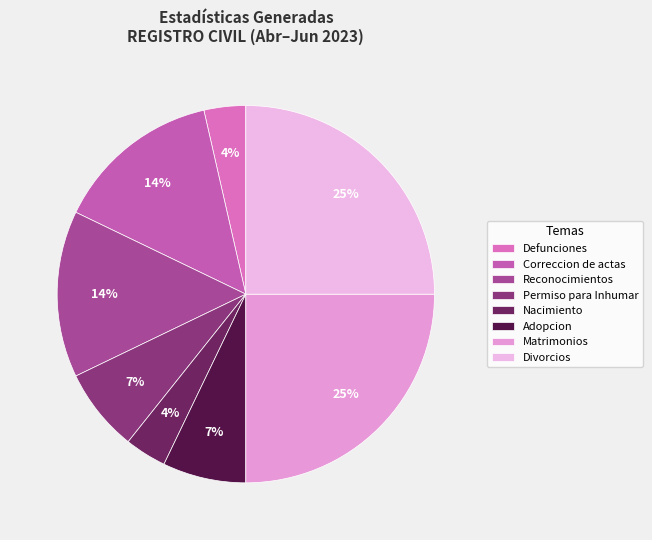

How many slices are in this pie chart?

8